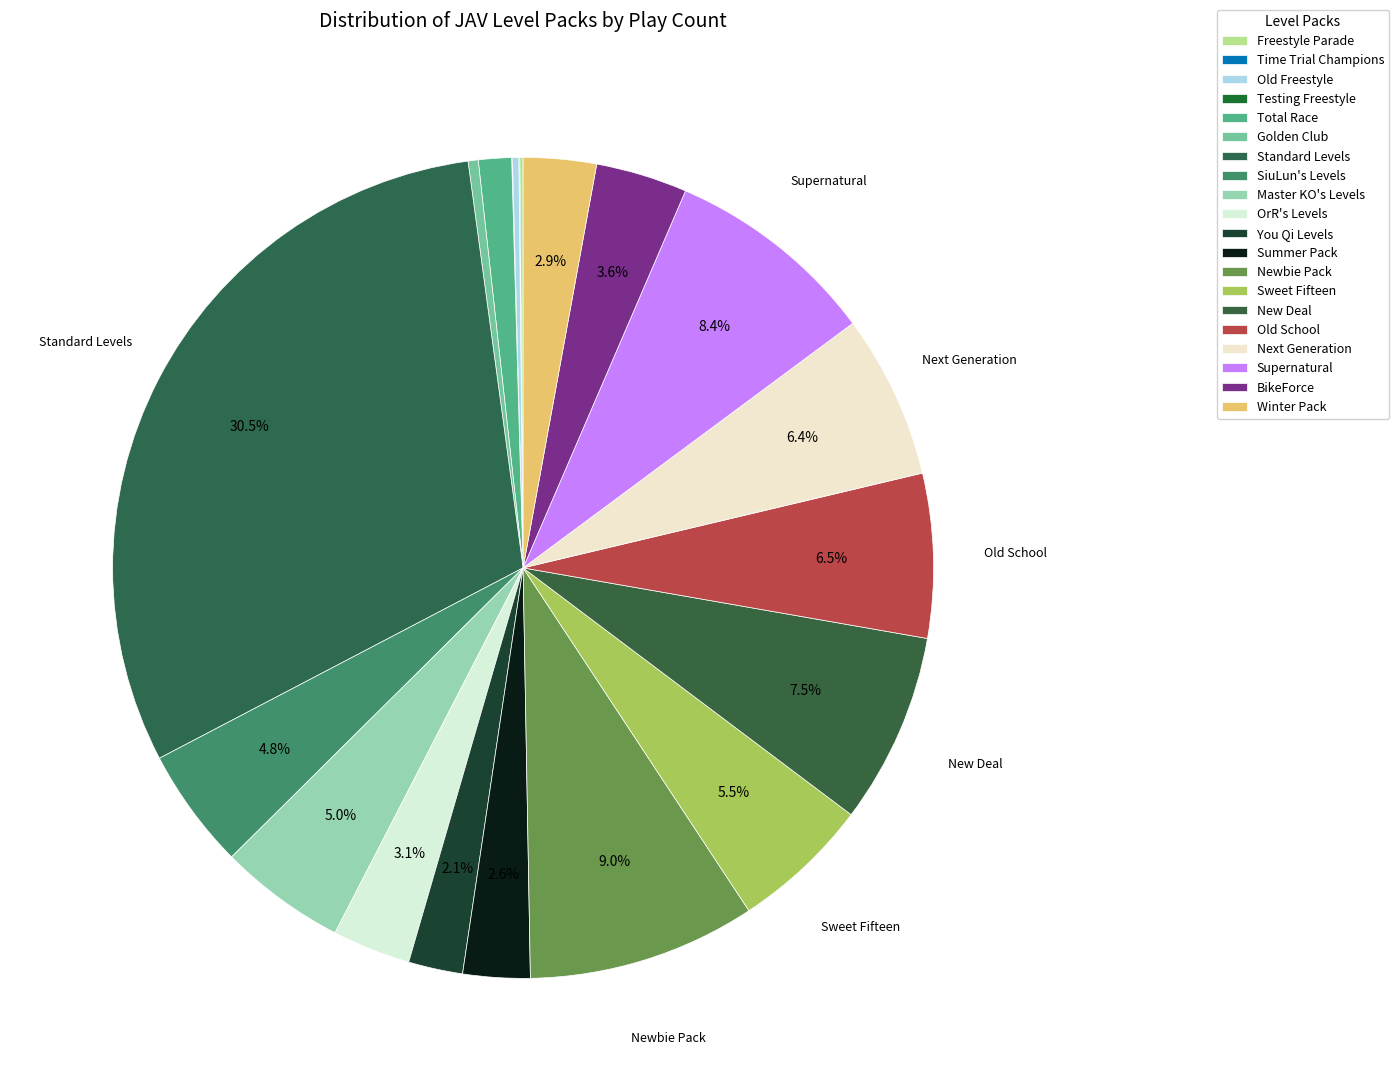

Count the number of slices in the pie.

20